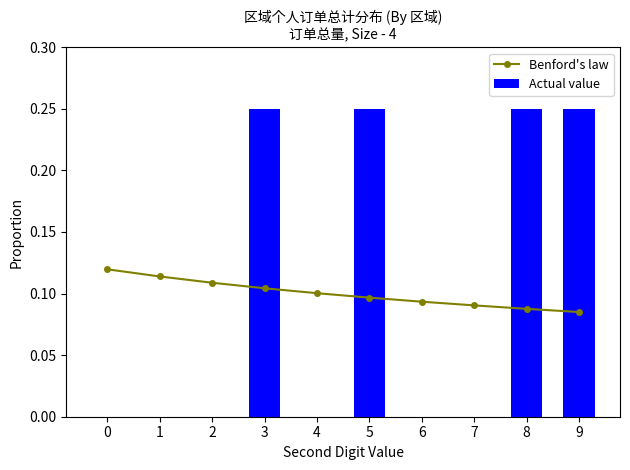

Reading left to right, list all the values displayed in this chart.

Benford's law: 0=0.1	1=0.1	2=0.1	3=0.1	4=0.1	5=0.1	6=0.1	7=0.1	8=0.1	9=0.1
Actual value: 0=0.0	1=0.0	2=0.0	3=0.2	4=0.0	5=0.2	6=0.0	7=0.0	8=0.2	9=0.2